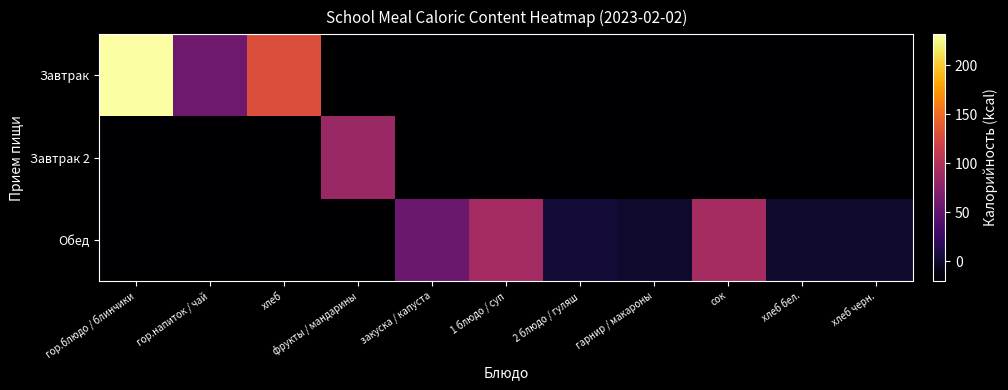

Rank the series by their maximum value, from lowest to highest.

Завтрак 2, Обед, Завтрак